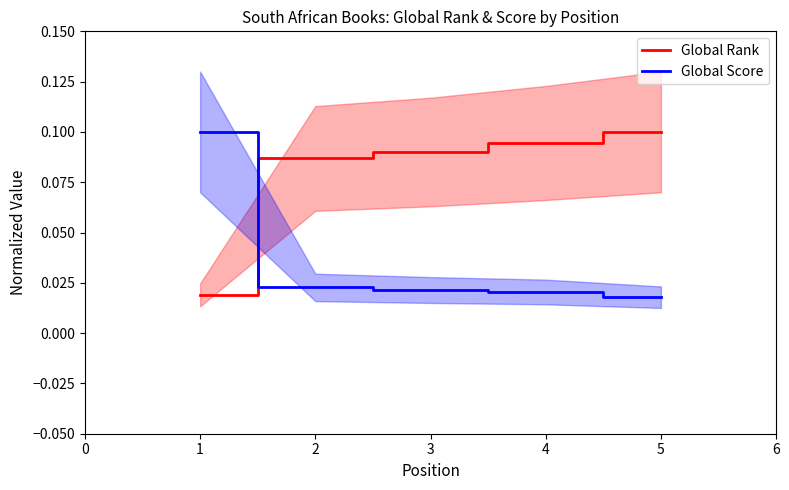

Reading left to right, list all the values displayed in this chart.

Global Rank: 0.0	0.1	0.1	0.1	0.1
Global Score: 0.1	0.0	0.0	0.0	0.0